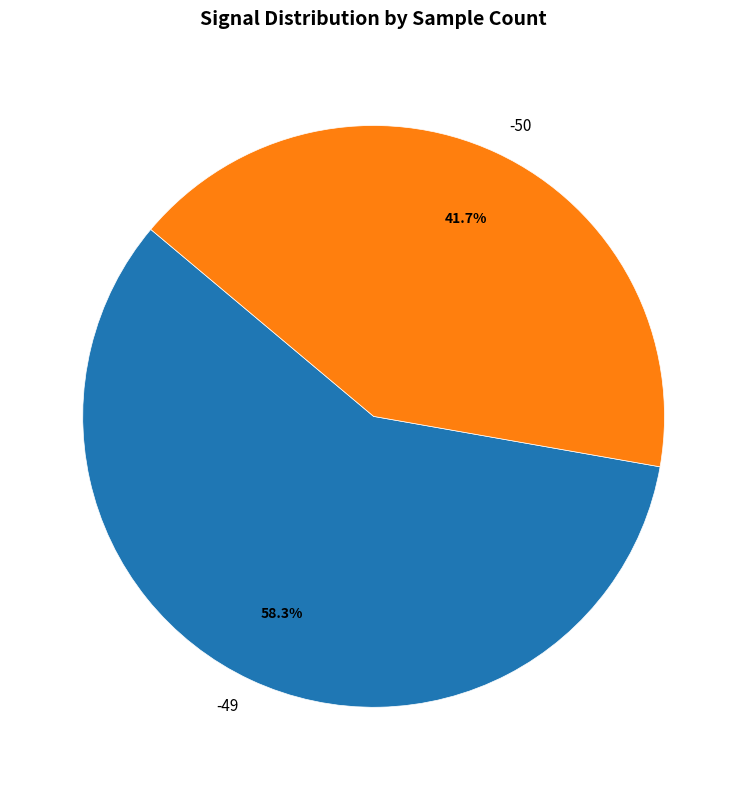

Which slice is the smallest?

-50